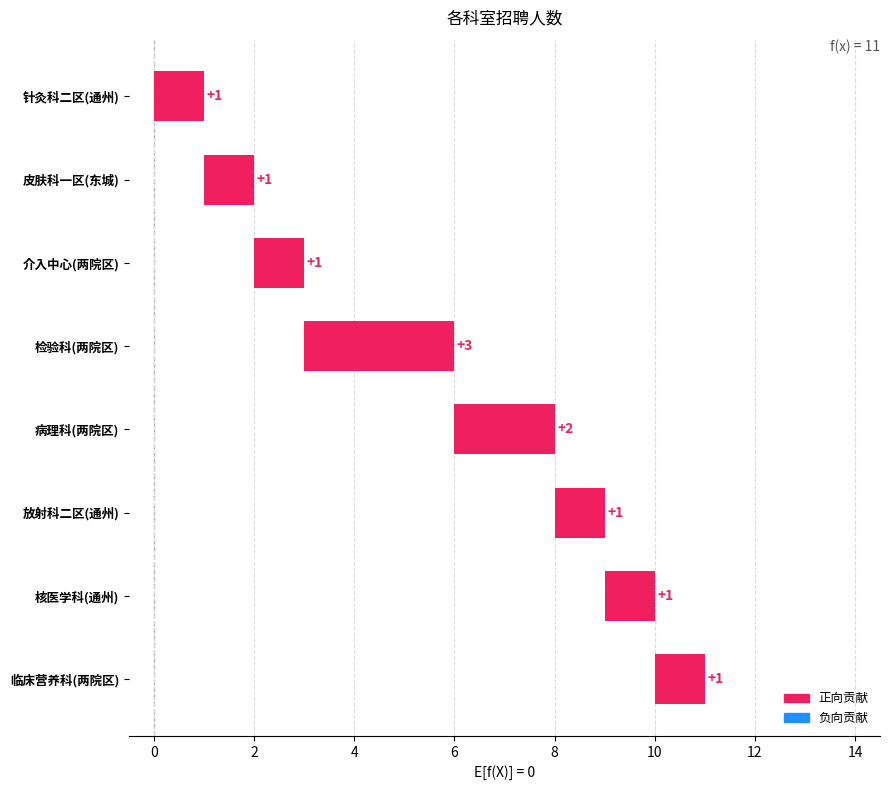

True or false: the data shows 0 at 针灸科二区(通州).

False